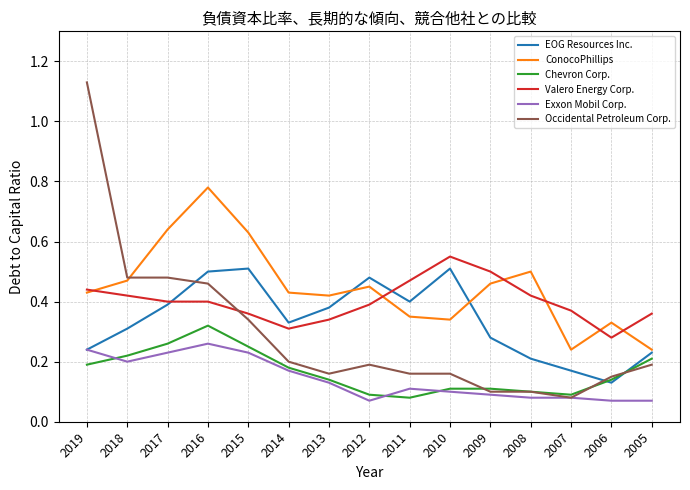

Which series has the largest total across all categories?

ConocoPhillips